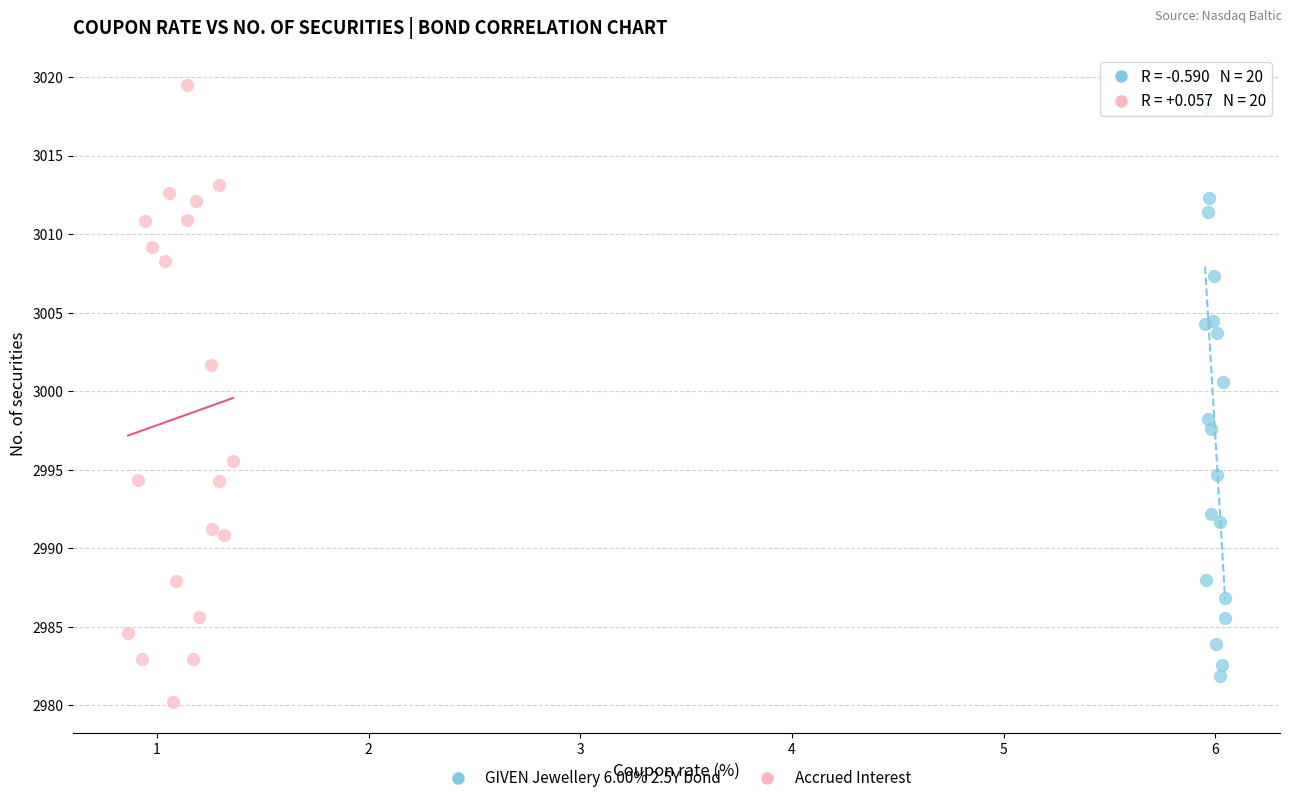

What are all the series names shown in the legend?

GIVEN Jewellery 6.00% 2.5Y bond, Accrued Interest